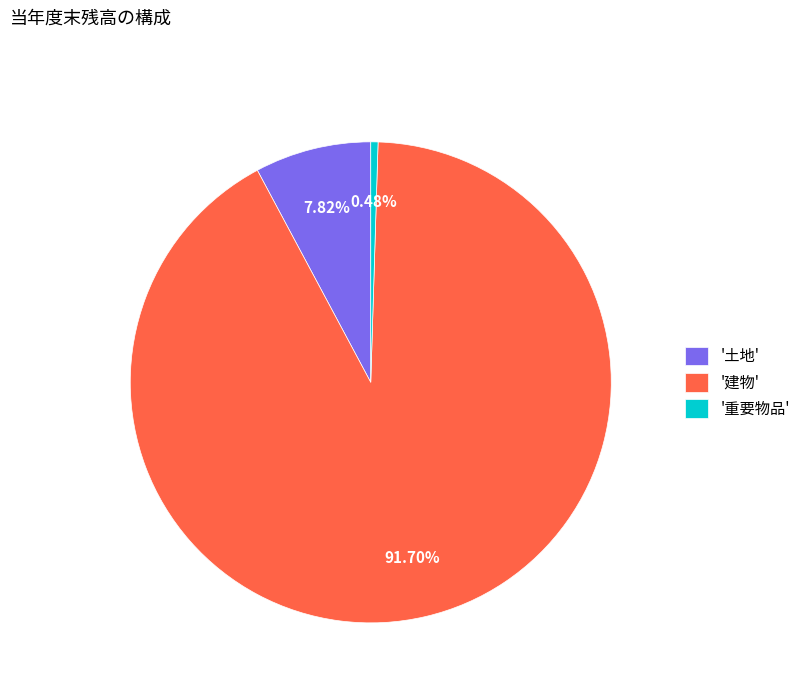

Which slice represents more than half of the pie?

'建物'